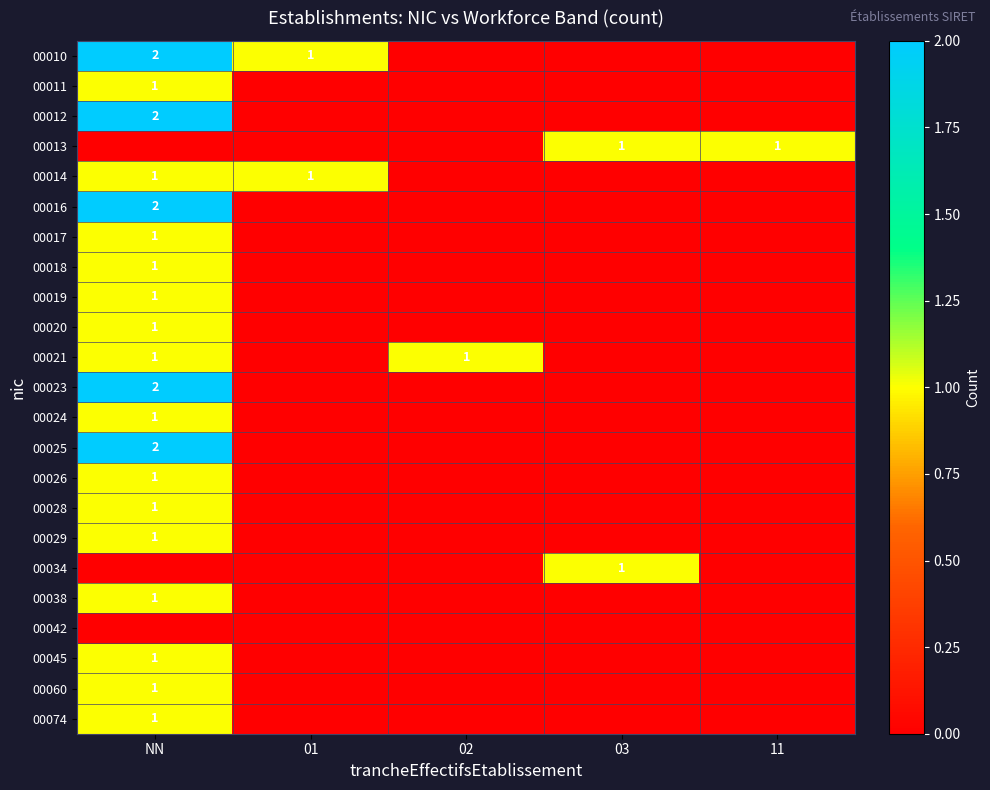

The value of 00011 at NN is 2. True or false?

False